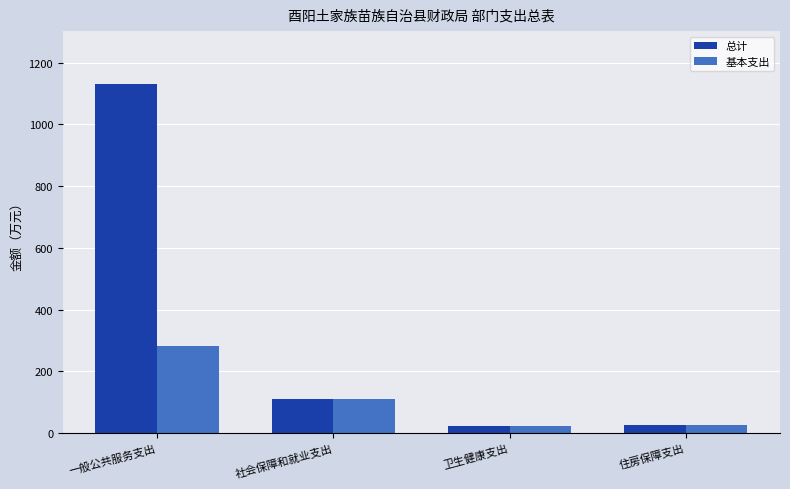

What is the total value across all series at 社会保障和就业支出?

222.8